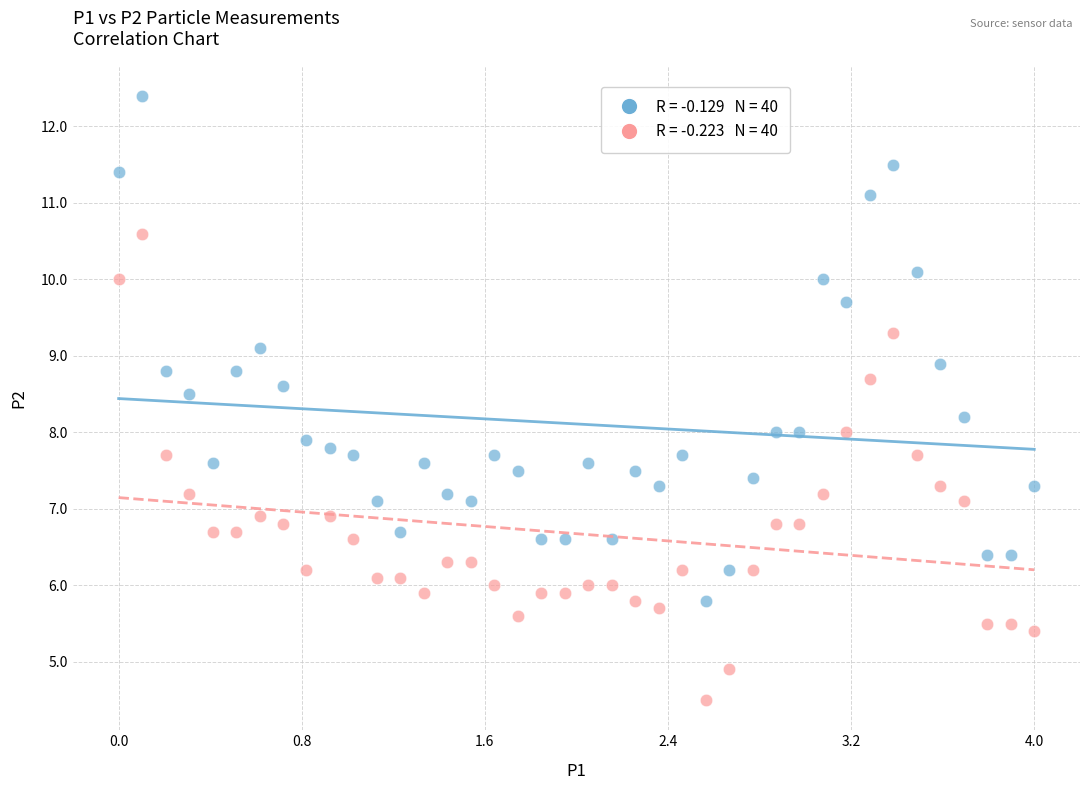

Across all data points, what is the range of Y values (max minus min)?

7.9